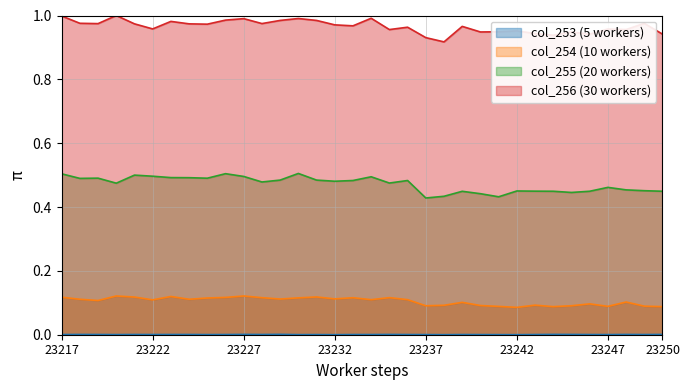

At which category does col_256 reach its first local valley?

23219